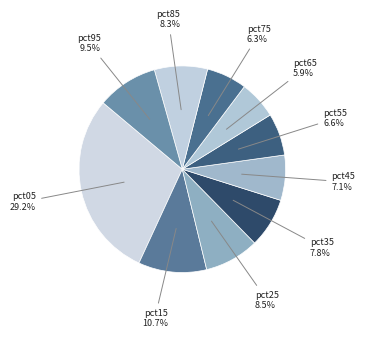

How many segments does this pie chart have?

10